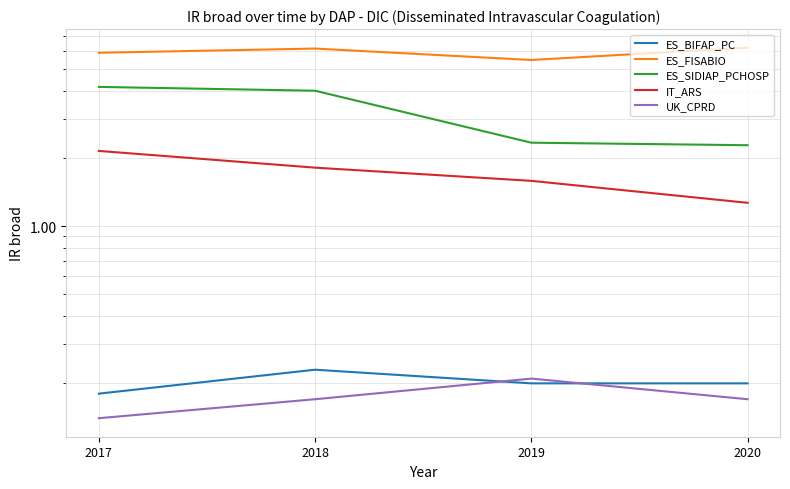

How many ES_BIFAP_PC values are between 0 and 1?

4